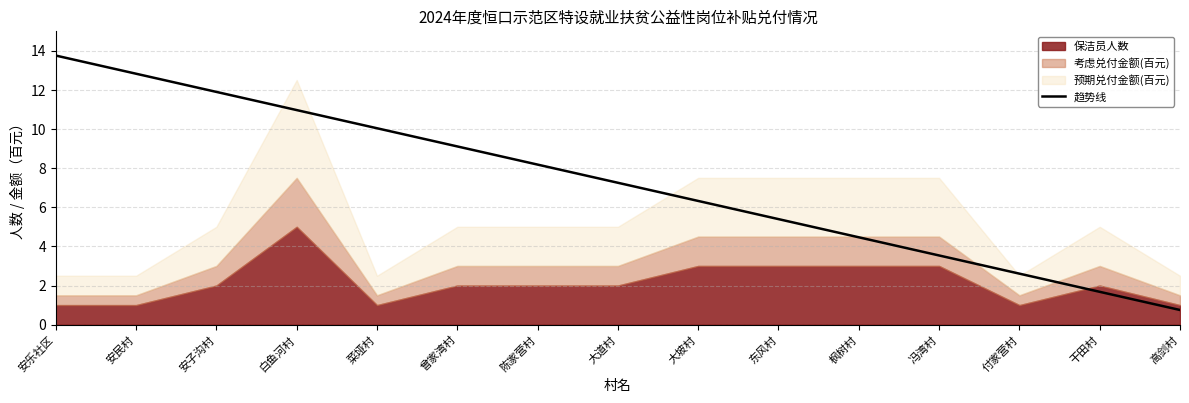

Where does the 趋势线 series first go above 7?

安乐社区